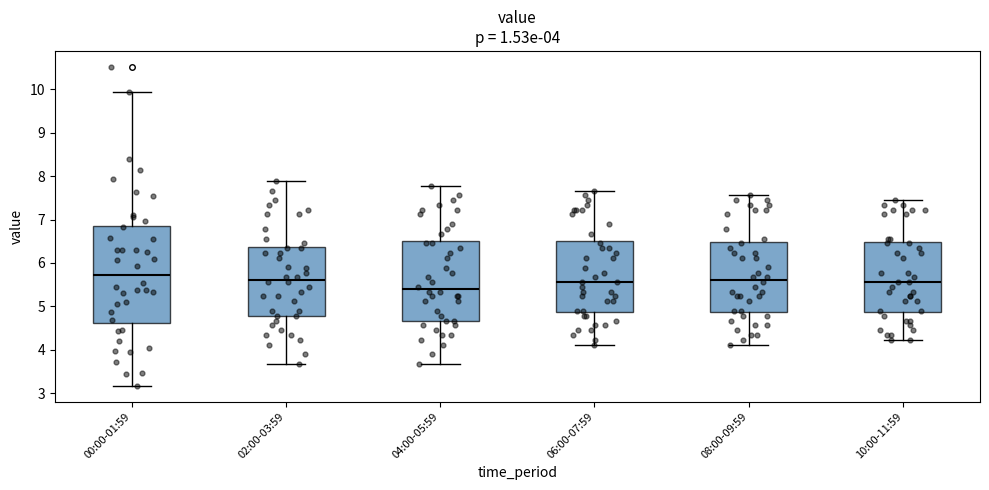

Which box has the lowest median line?

04:00-05:59